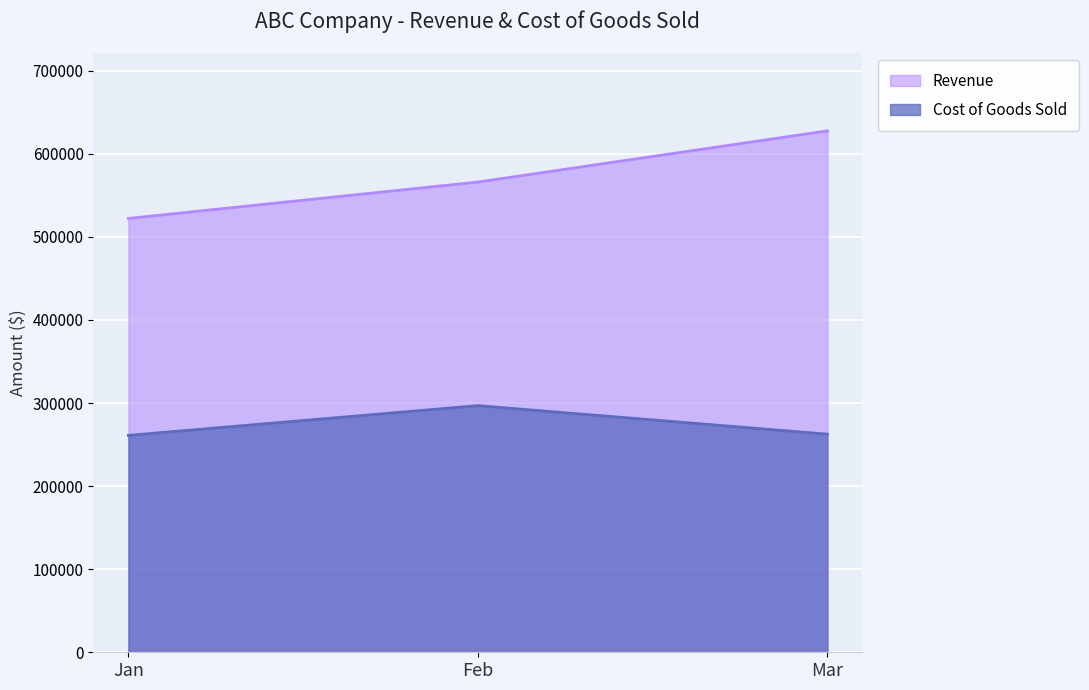

Which category has the highest value across all series?

Mar